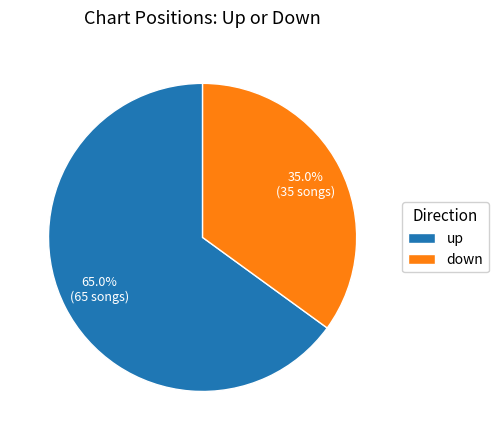

To the nearest percent, what percentage of the pie is down?

35%